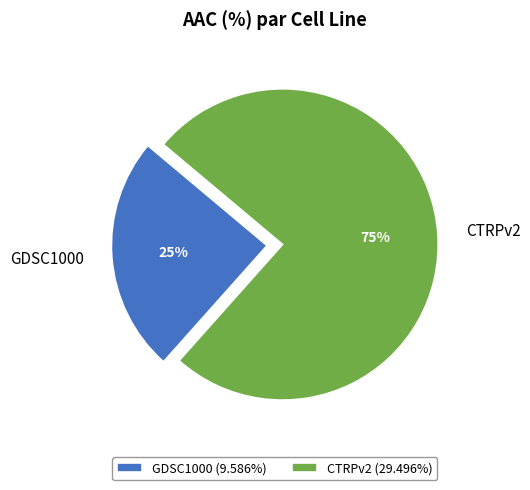

Is it true that GDSC1000 is 31% of the pie?

False